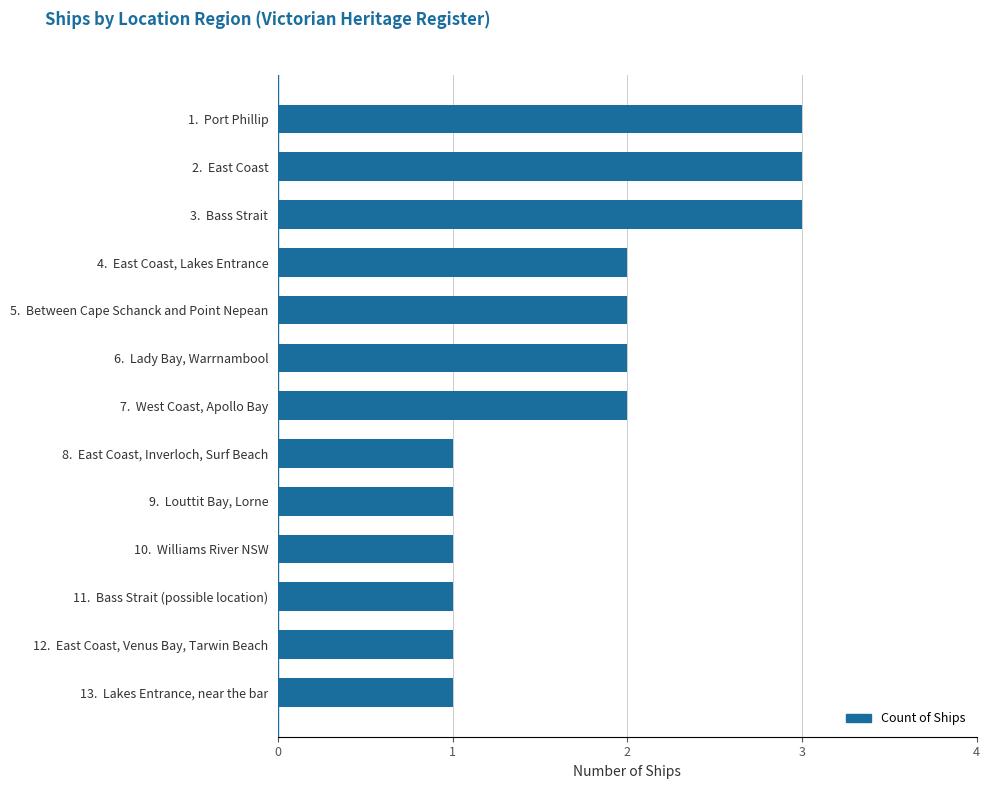

What is the greatest value displayed?

3